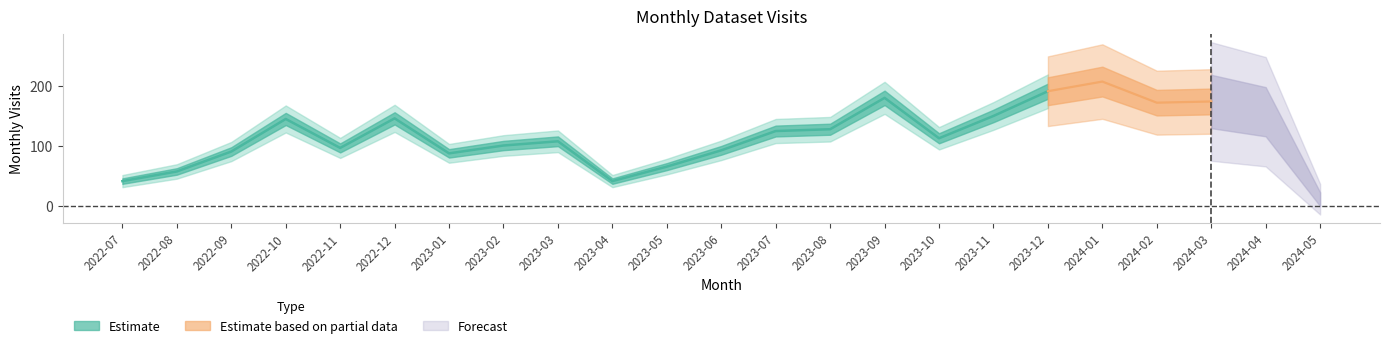

Approximately how many times larger is the value at 2022-11 compared to 2023-08?

0.8